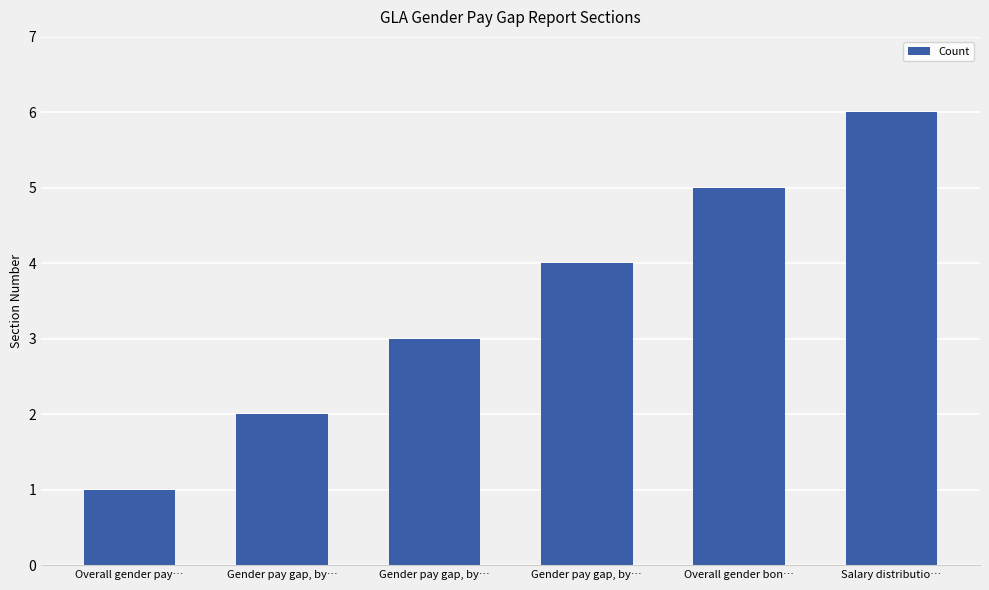

At which label is the value closest to 3?

Gender pay gap, by…